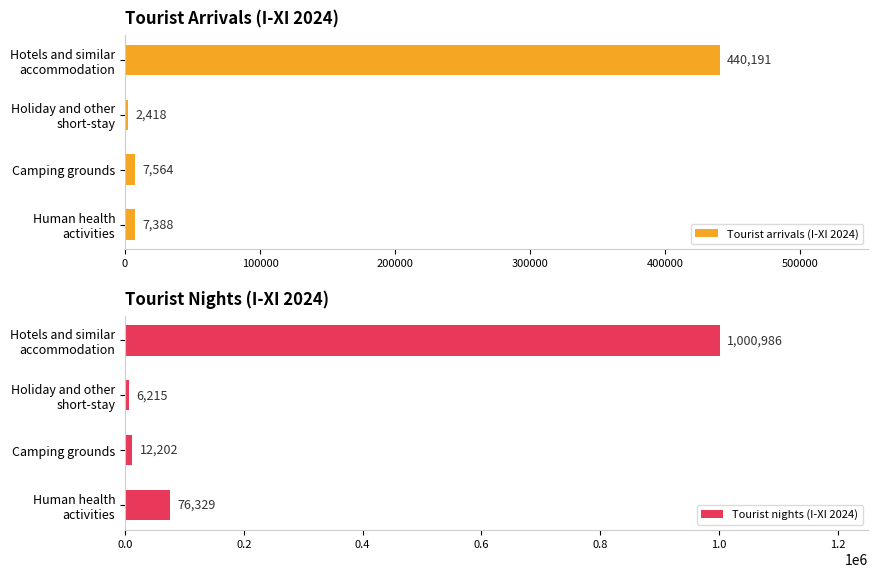

What is the highest value of the Tourist arrivals (I-XI 2024) series?

440191